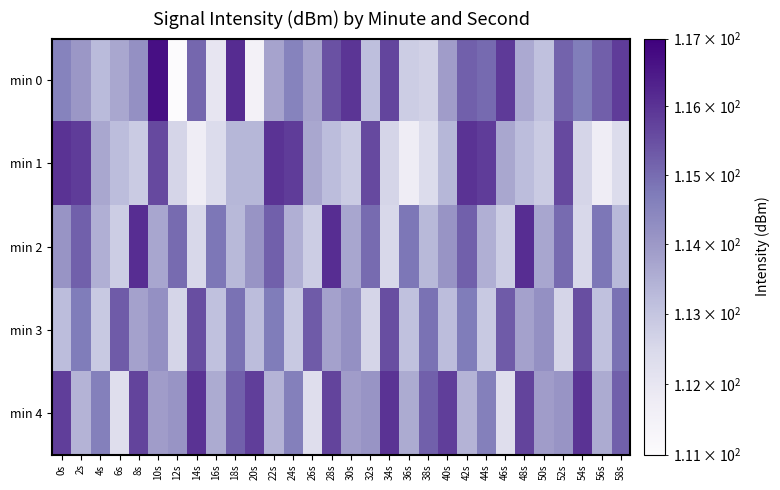

What is the total value across all series at 10s?

574.1